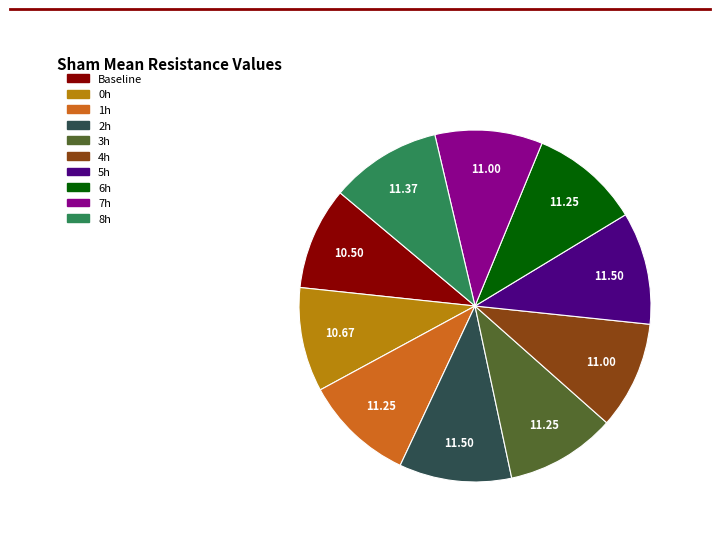

Is there any slice that represents more than half of the pie?

No